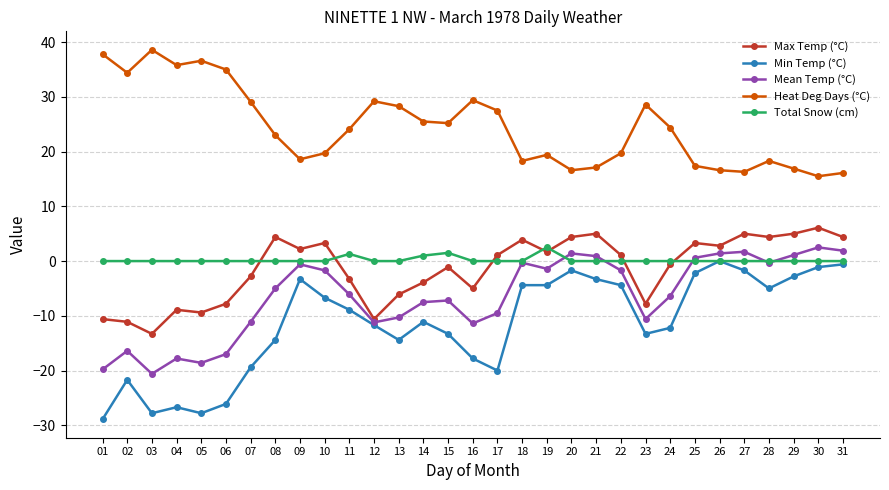

What are all the series names shown in the legend?

Max Temp (°C), Min Temp (°C), Mean Temp (°C), Heat Deg Days (°C), Total Snow (cm)